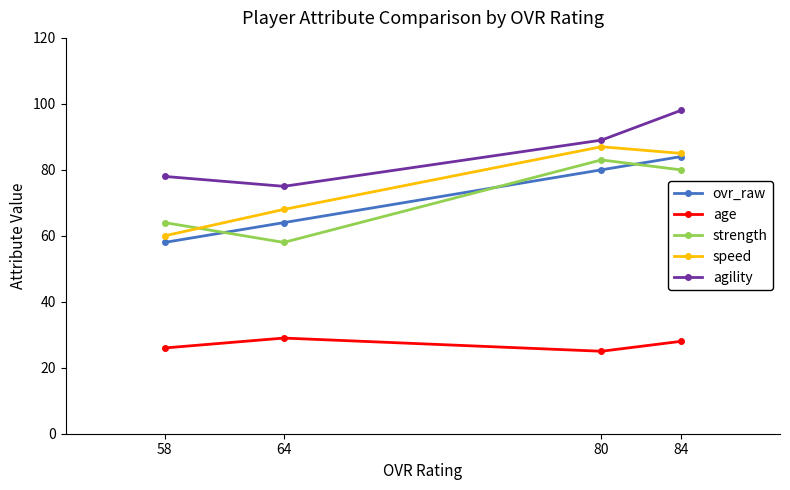

At how many categories does at least one series exceed 32?

4